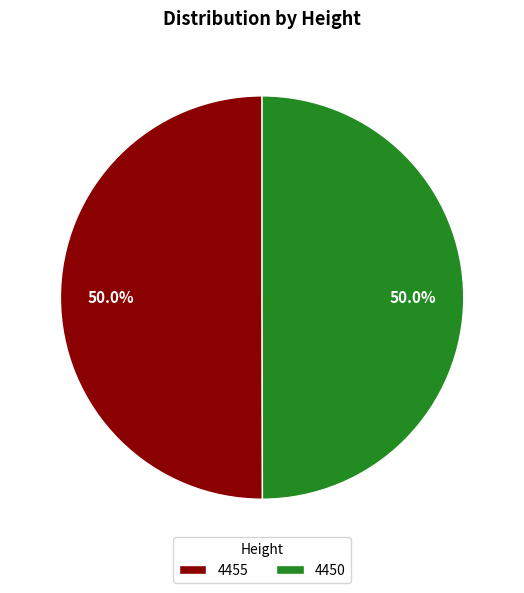

What is the ratio of the value at 4455 to the value at 4450?

1.0